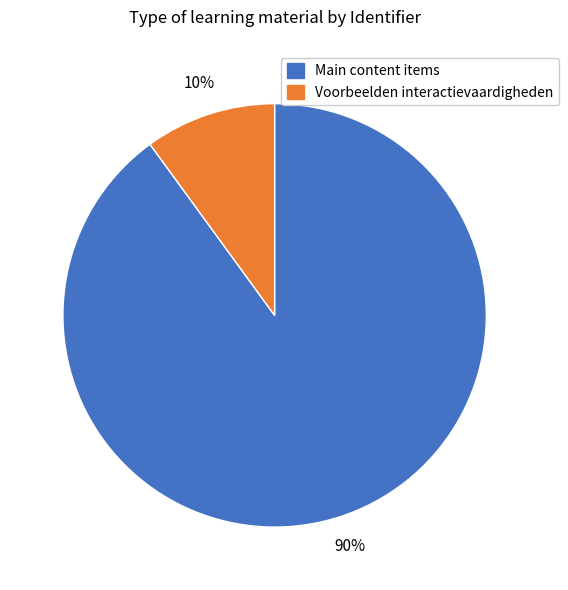

Is there a majority slice in this chart?

Yes